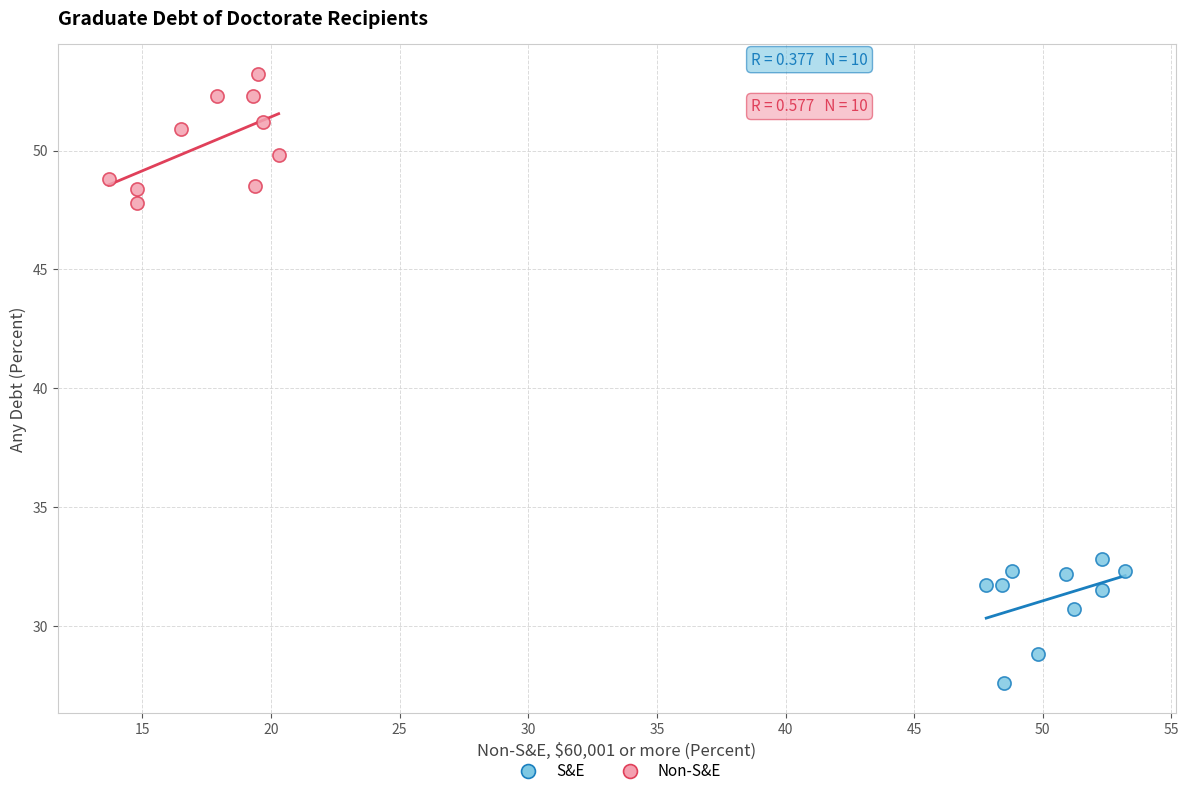

Which series reaches the minimum Y coordinate?

S&E